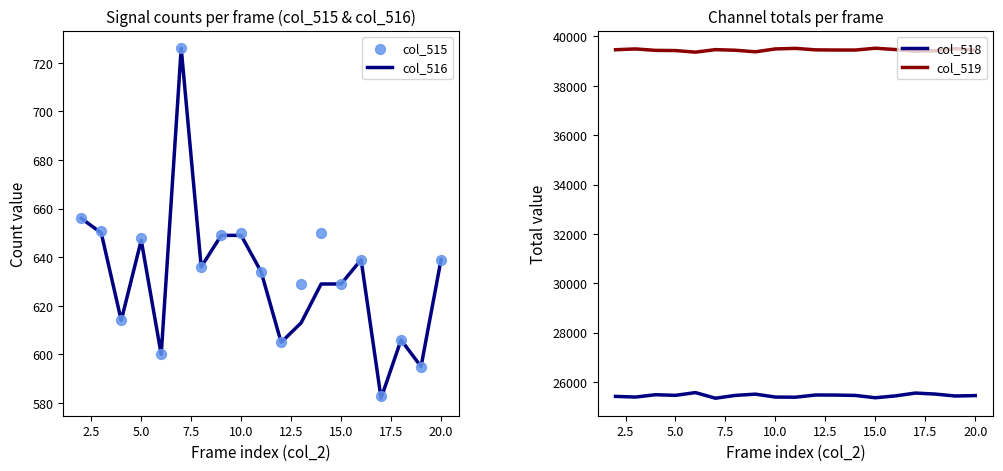

At how many categories does at least one series exceed 27633?

19